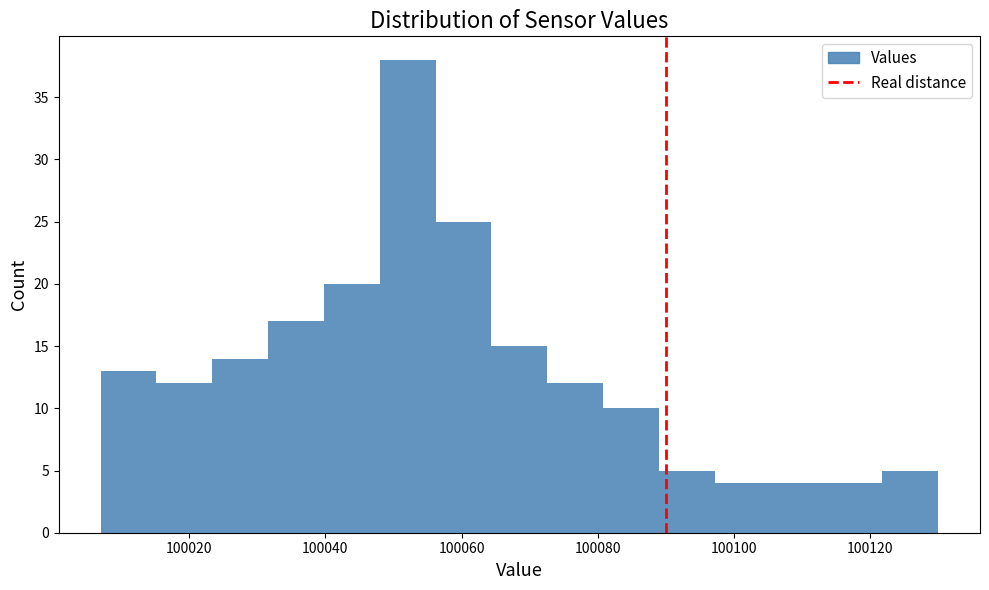

Reading left to right, transcribe this chart: for each bar, give the range it covers on the x-axis and its height. Neither the bar edges nor the heights are printed on the chart, so give them approximately, as read against the axes.

100007.0 to 100015.2: 13
100015.2 to 100023.4: 12
100023.4 to 100031.6: 14
100031.6 to 100039.8: 17
100039.8 to 100048.0: 20
100048.0 to 100056.2: 38
100056.2 to 100064.4: 25
100064.4 to 100072.6: 15
100072.6 to 100080.8: 12
100080.8 to 100089.0: 10
100089.0 to 100097.2: 5
100097.2 to 100105.4: 4
100105.4 to 100113.6: 4
100113.6 to 100121.8: 4
100121.8 to 100130.0: 5